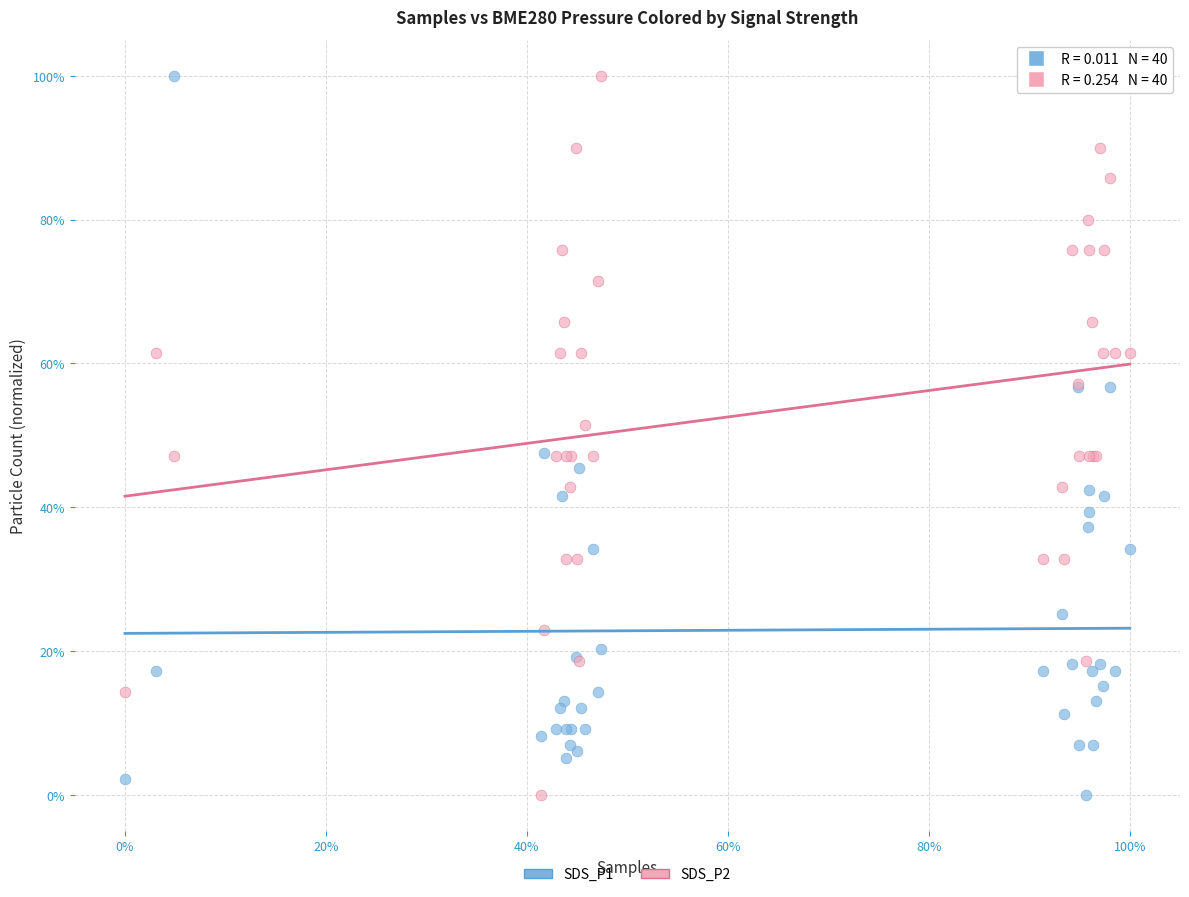

What are all the series names shown in the legend?

SDS_P1, SDS_P2